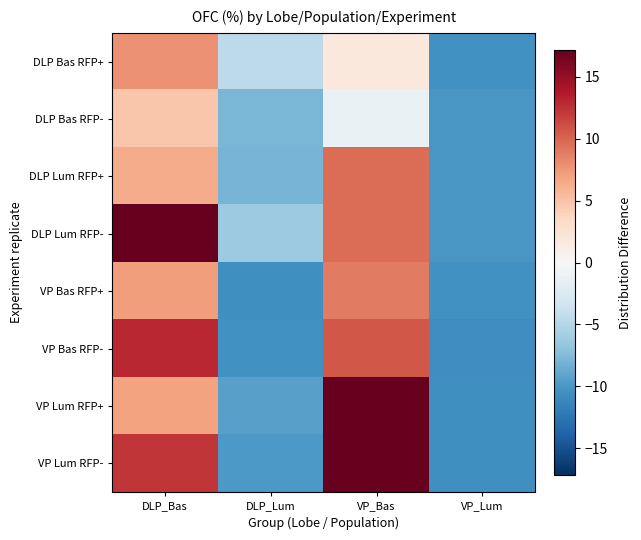

Which has a higher value, DLP_Lum or VP_Bas?

VP_Bas